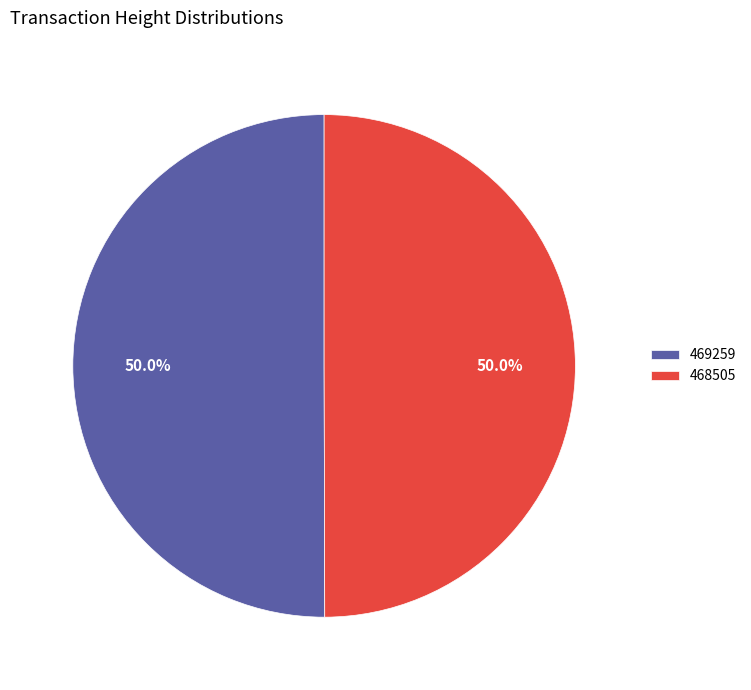

What percentage is NOT represented by 469259?

50.0%